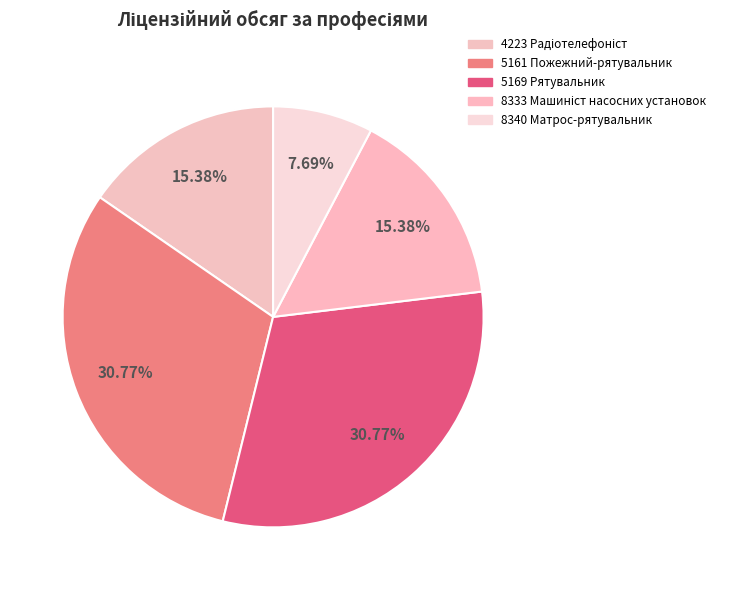

How many segments does this pie chart have?

5